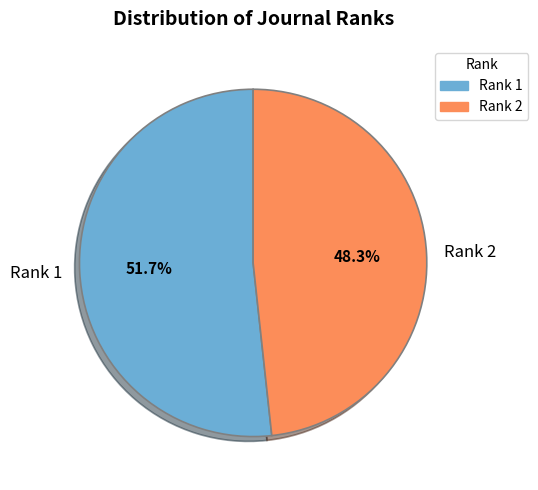

Approximately how many times larger is the value at Rank 1 compared to Rank 2?

1.1